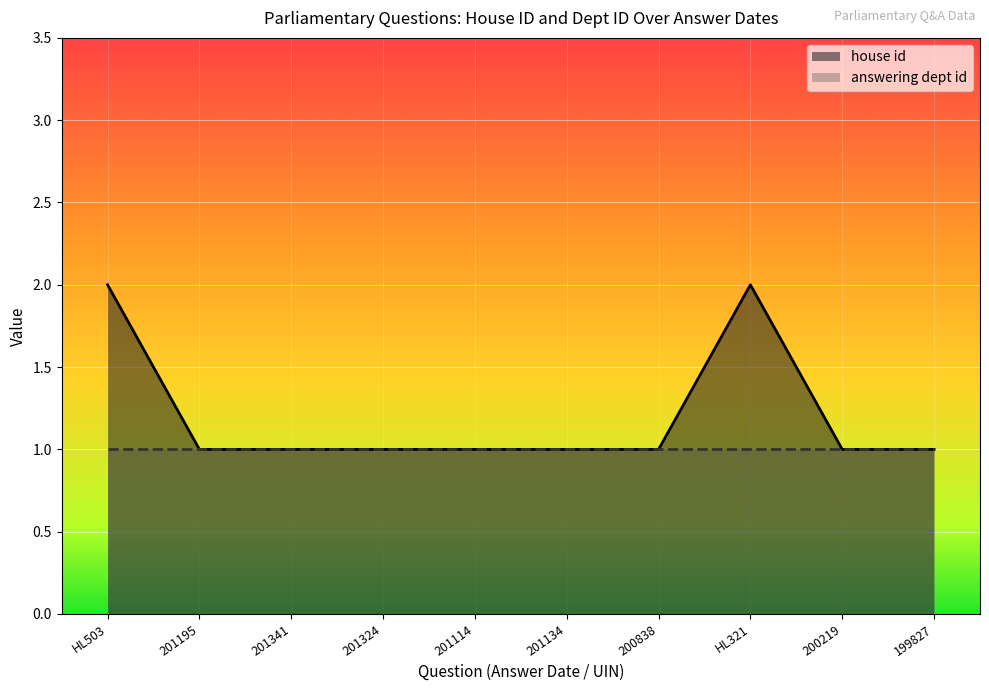

How many lines are shown in the chart?

2